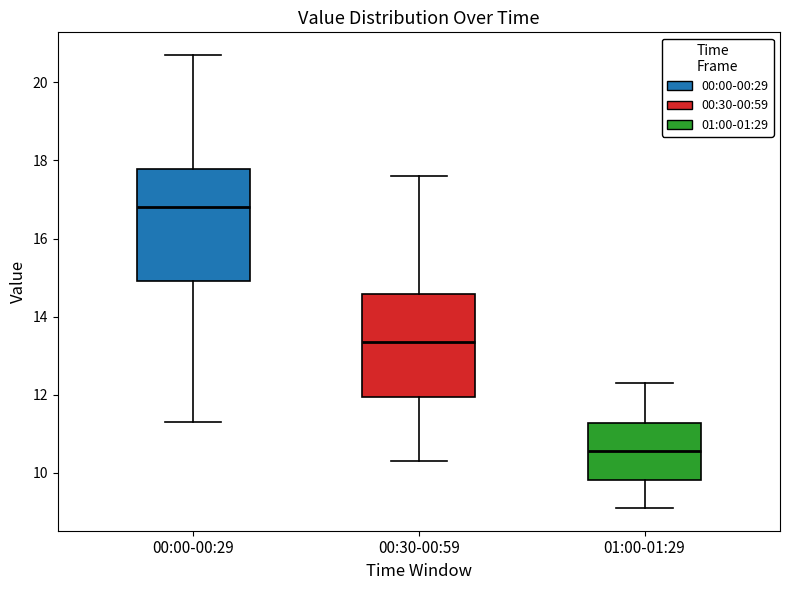

Where is the lower edge of the box for 00:30-00:59 on the y-axis? The values are not printed on the chart, so give them approximately, as read against the axis.

12.0